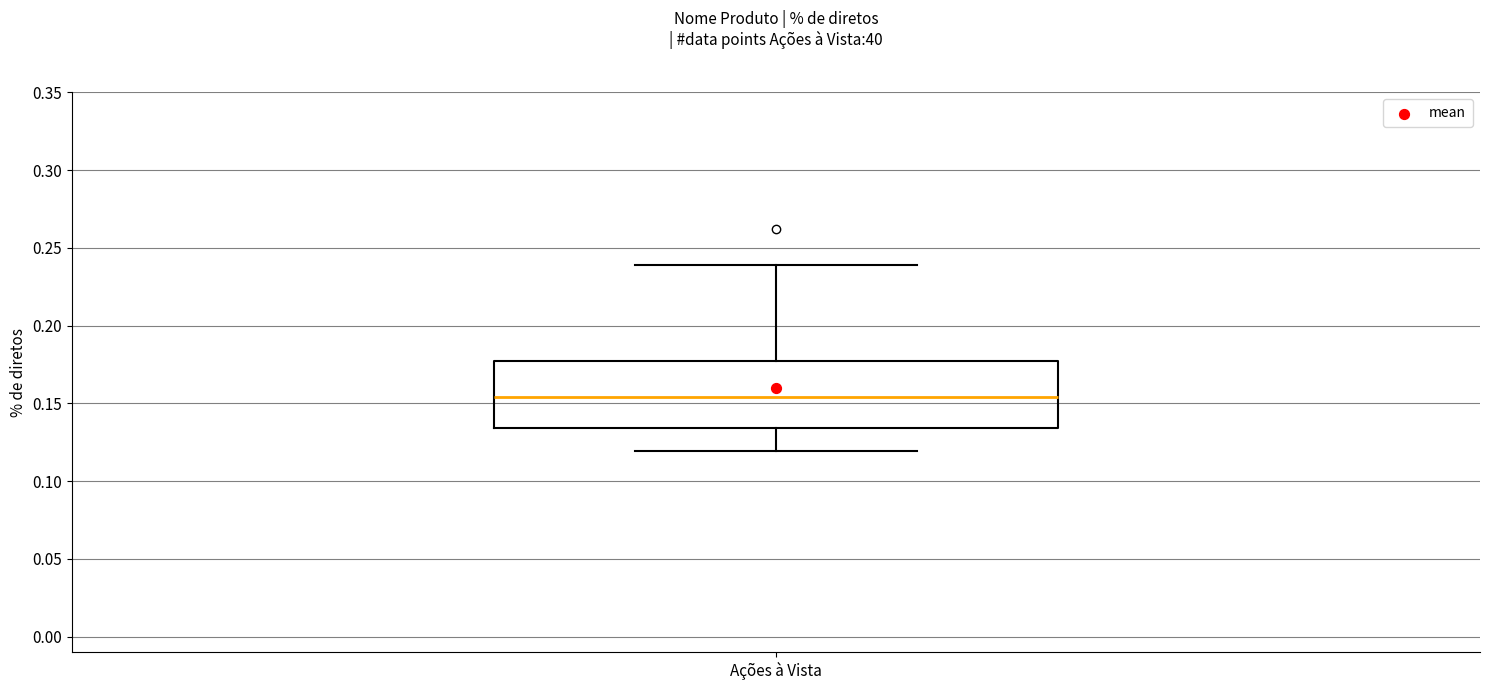

Read this box plot against the y-axis: the position of the median line, the range covered by the box, and the ends of both whiskers. The values are not printed on the chart, so give them approximately, as read against the axis.

median 0.155, box 0.135 to 0.175, whiskers 0.120 to 0.240